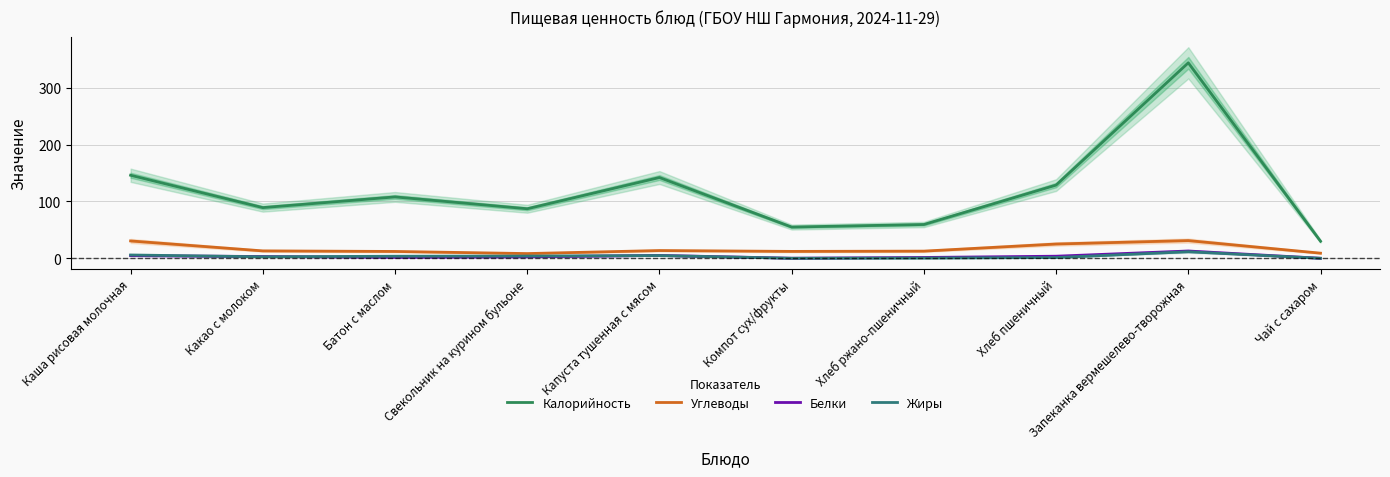

At how many categories does at least one series exceed 222?

1